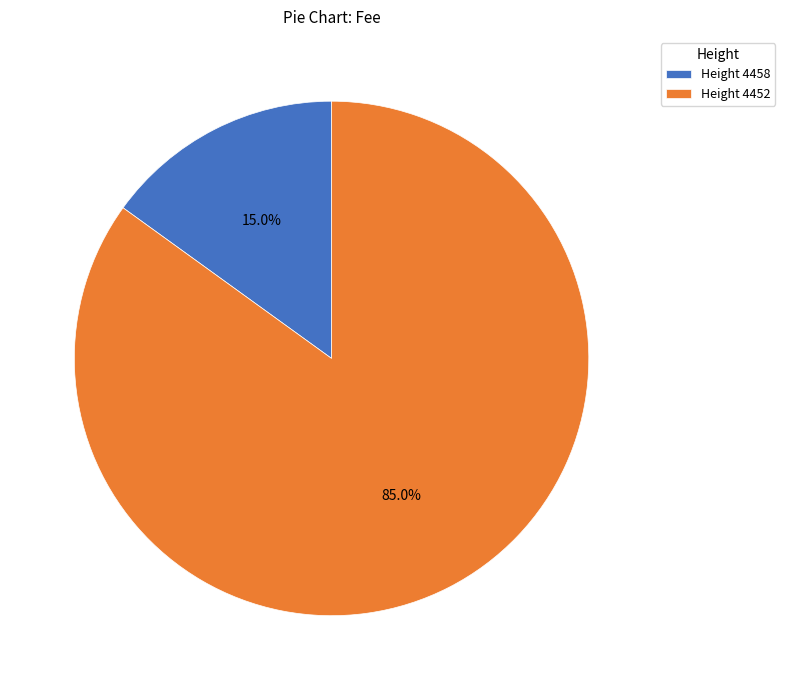

Rank the categories by value from highest to lowest.

Height 4452, Height 4458